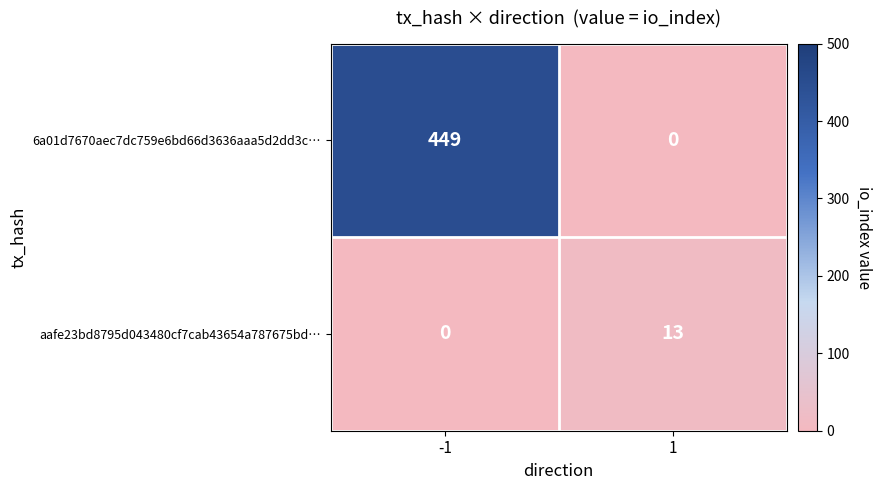

What is the spread (max minus min) of values at -1?

449